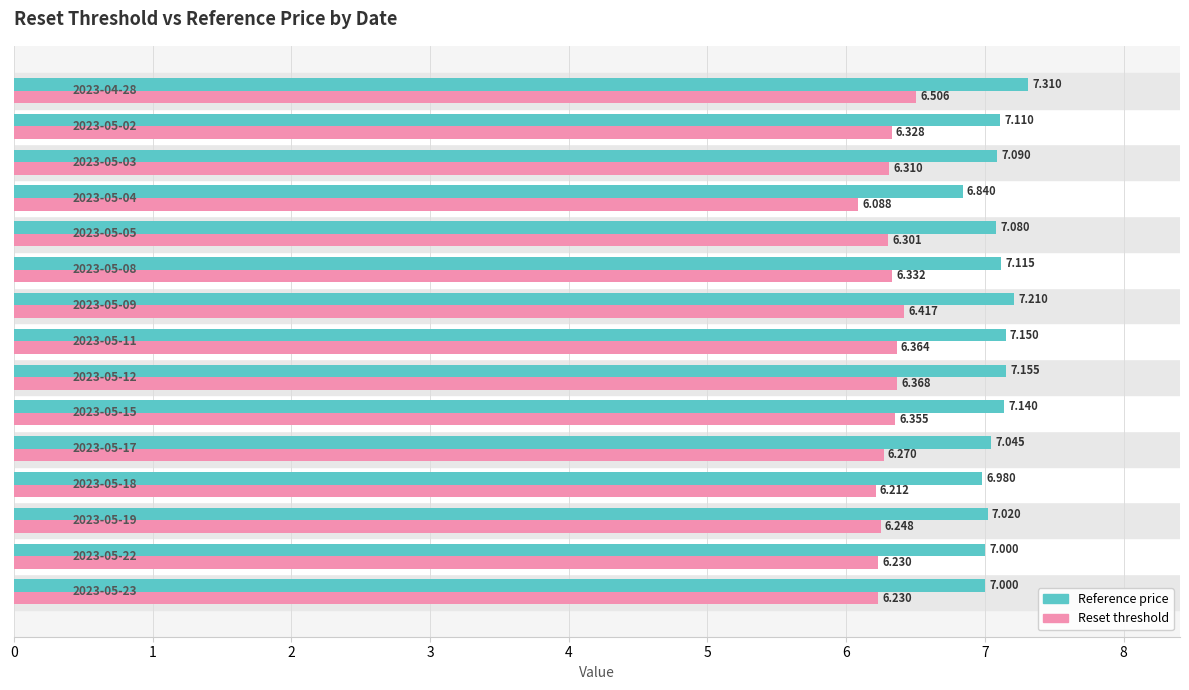

Rank the series by their average value, from lowest to highest.

Reset threshold, Reference price